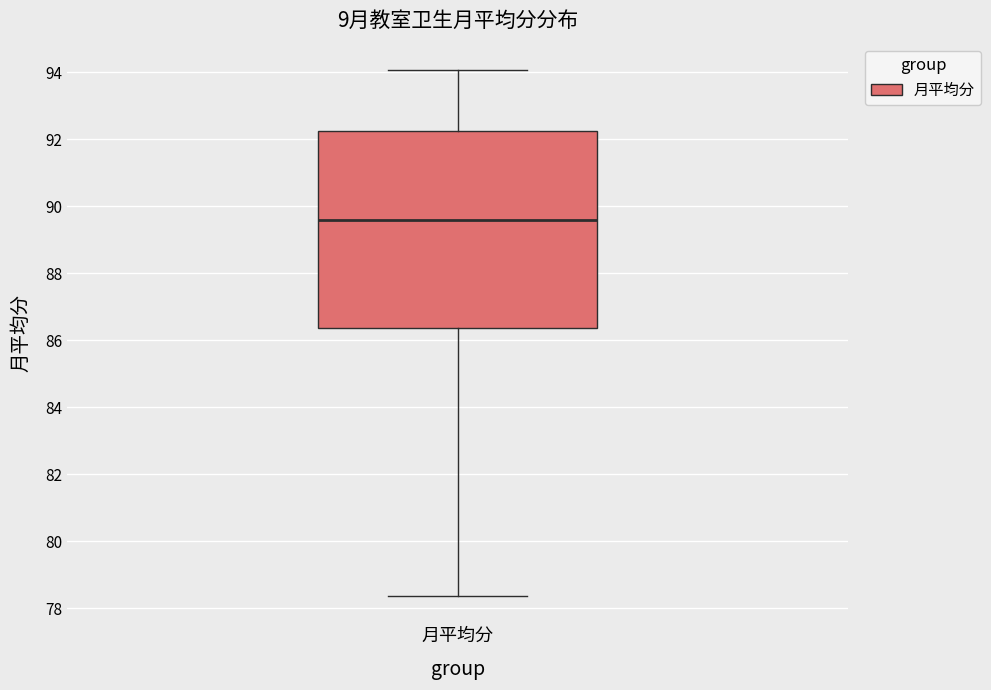

Read this box plot against the y-axis: the position of the median line, the range covered by the box, and the ends of both whiskers. The values are not printed on the chart, so give them approximately, as read against the axis.

median 89.6, box 86.4 to 92.2, whiskers 78.4 to 94.0